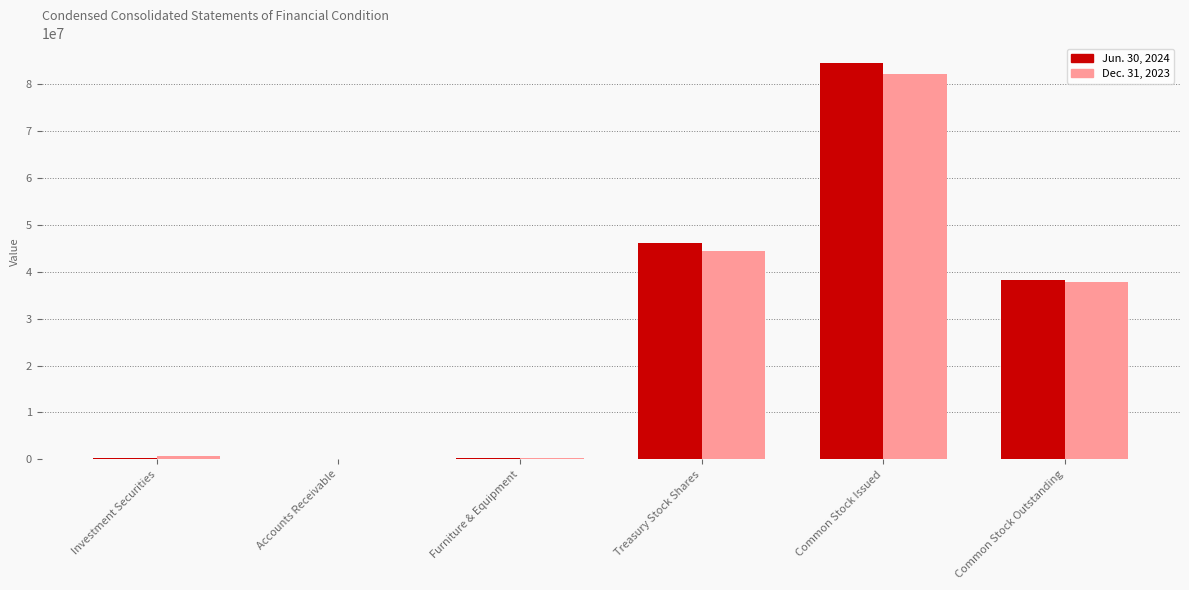

True or false: Dec. 31, 2023 has a value of 37773613 at Common Stock Outstanding.

True